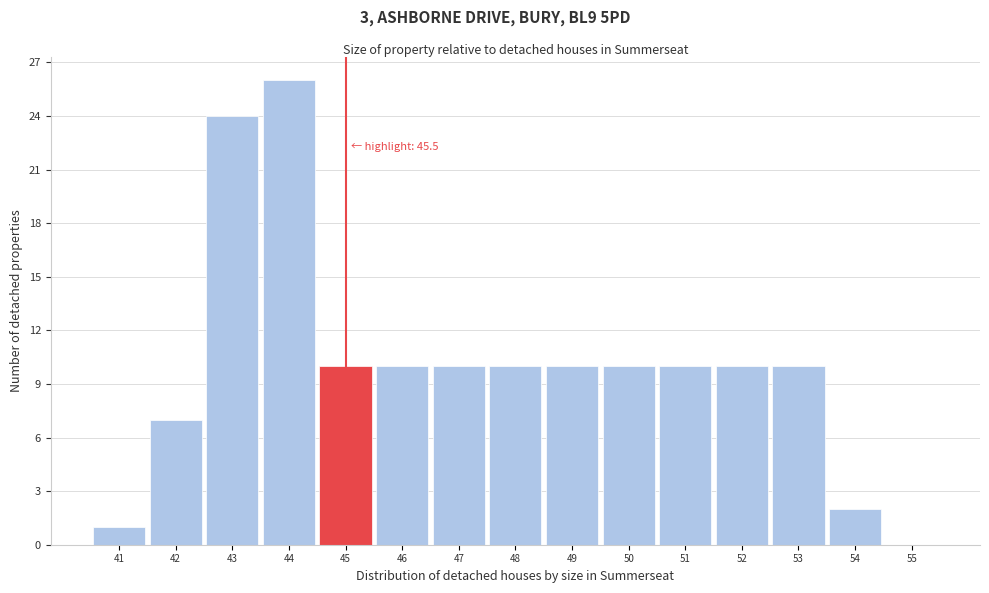

Reading left to right, list all the values displayed in this chart.

41=1	42=7	43=24	44=26	45=10	46=10	47=10	48=10	49=10	50=10	51=10	52=10	53=10	54=2	55=0